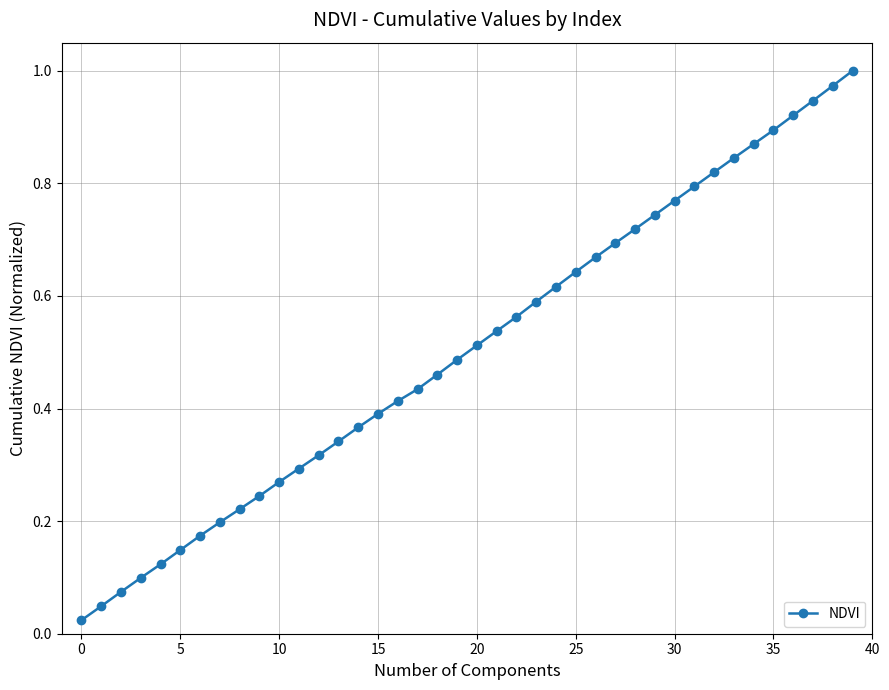

What is the sum of all values?

20.3